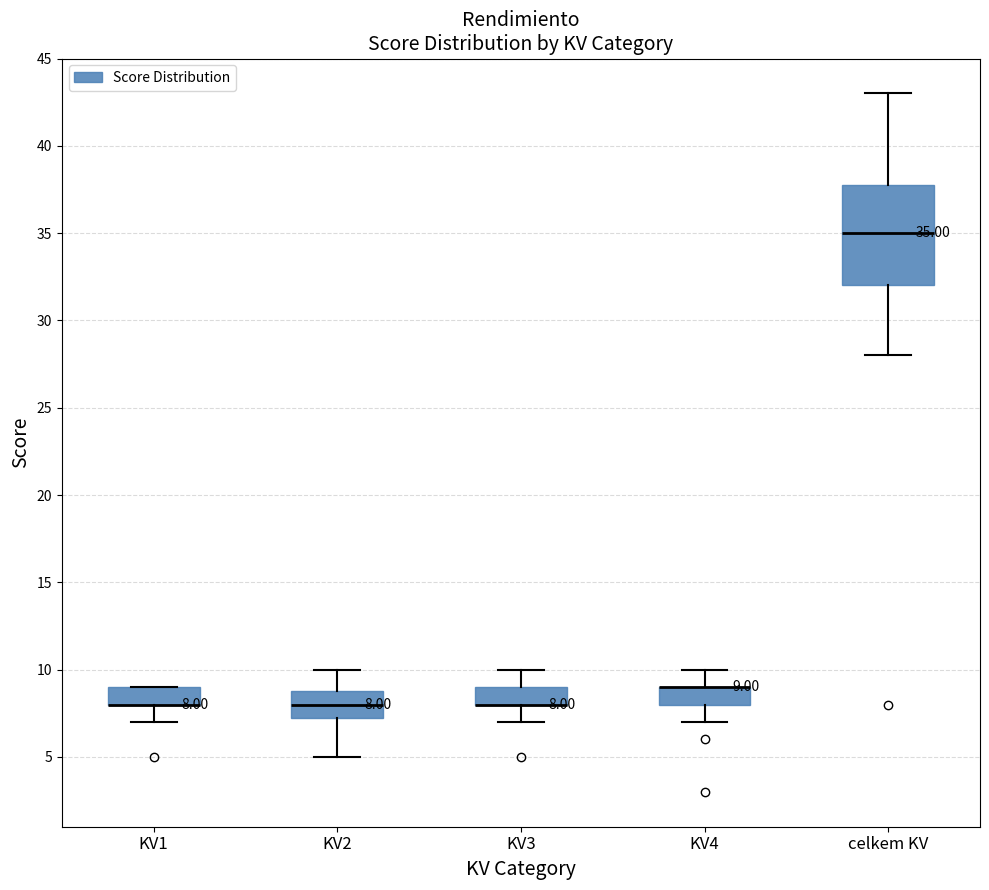

Comparing the boxes themselves (not the whiskers), which one is the tallest?

celkem KV